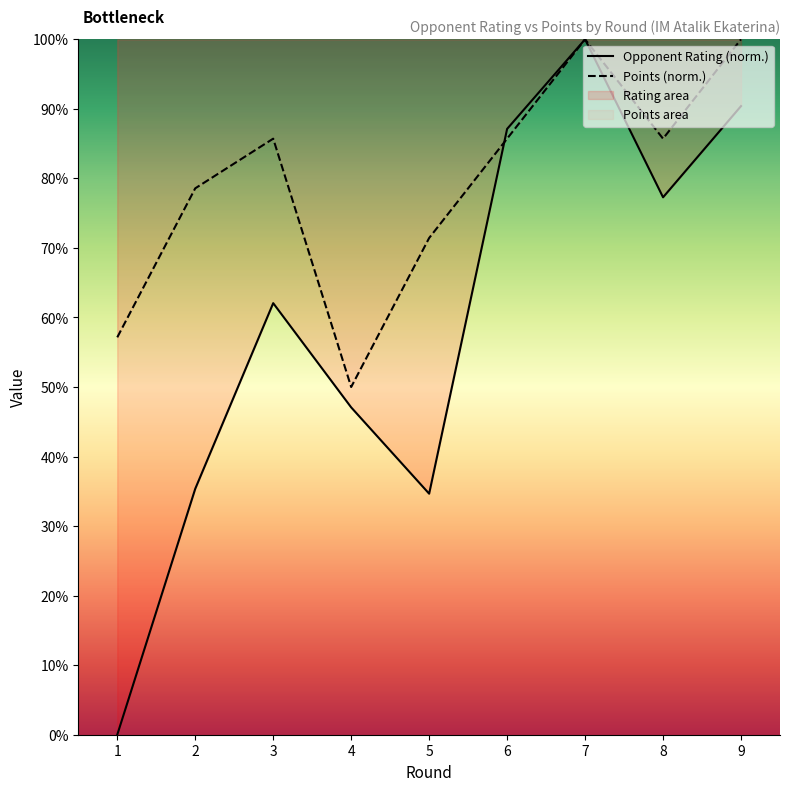

Rank the series at 3 from highest to lowest value.

Points (norm.), Opponent Rating (norm.)